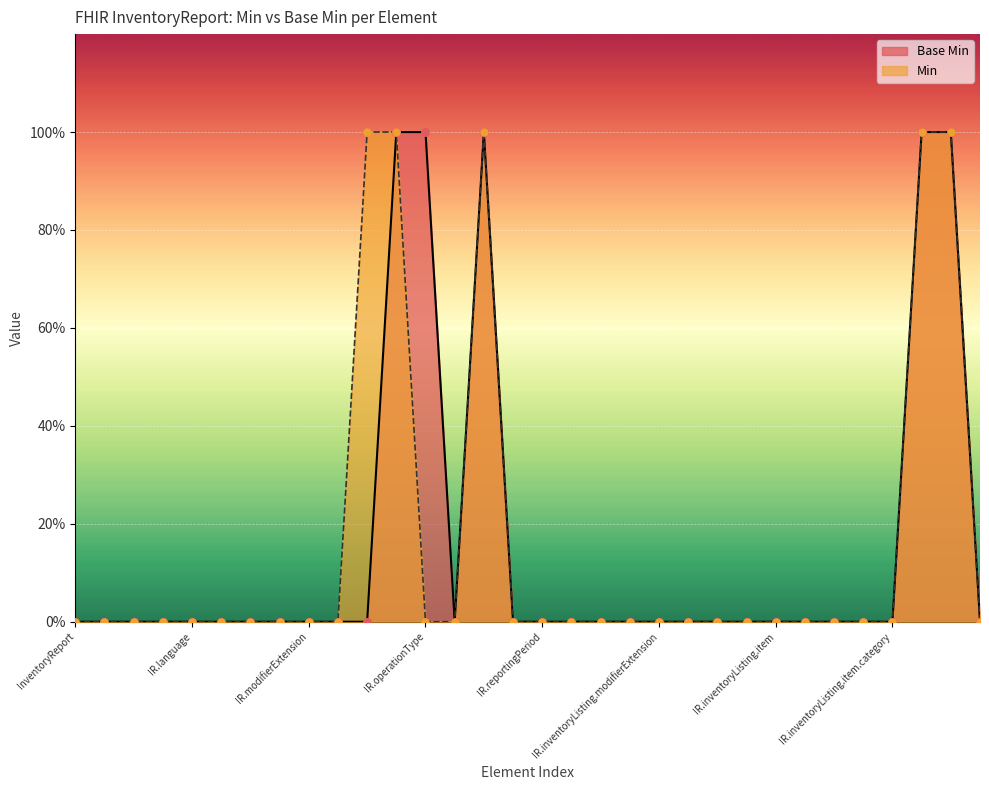

Which has a higher value, InventoryReport.note or InventoryReport.implicitRules?

InventoryReport.note